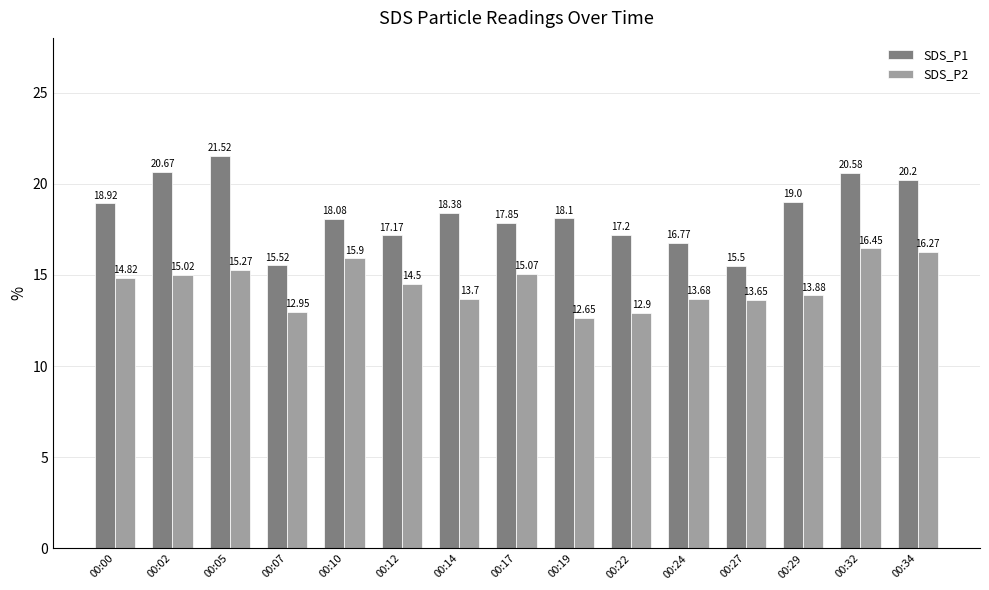

What is the value of the SDS_P2 bar at the 13th from the left?

13.9